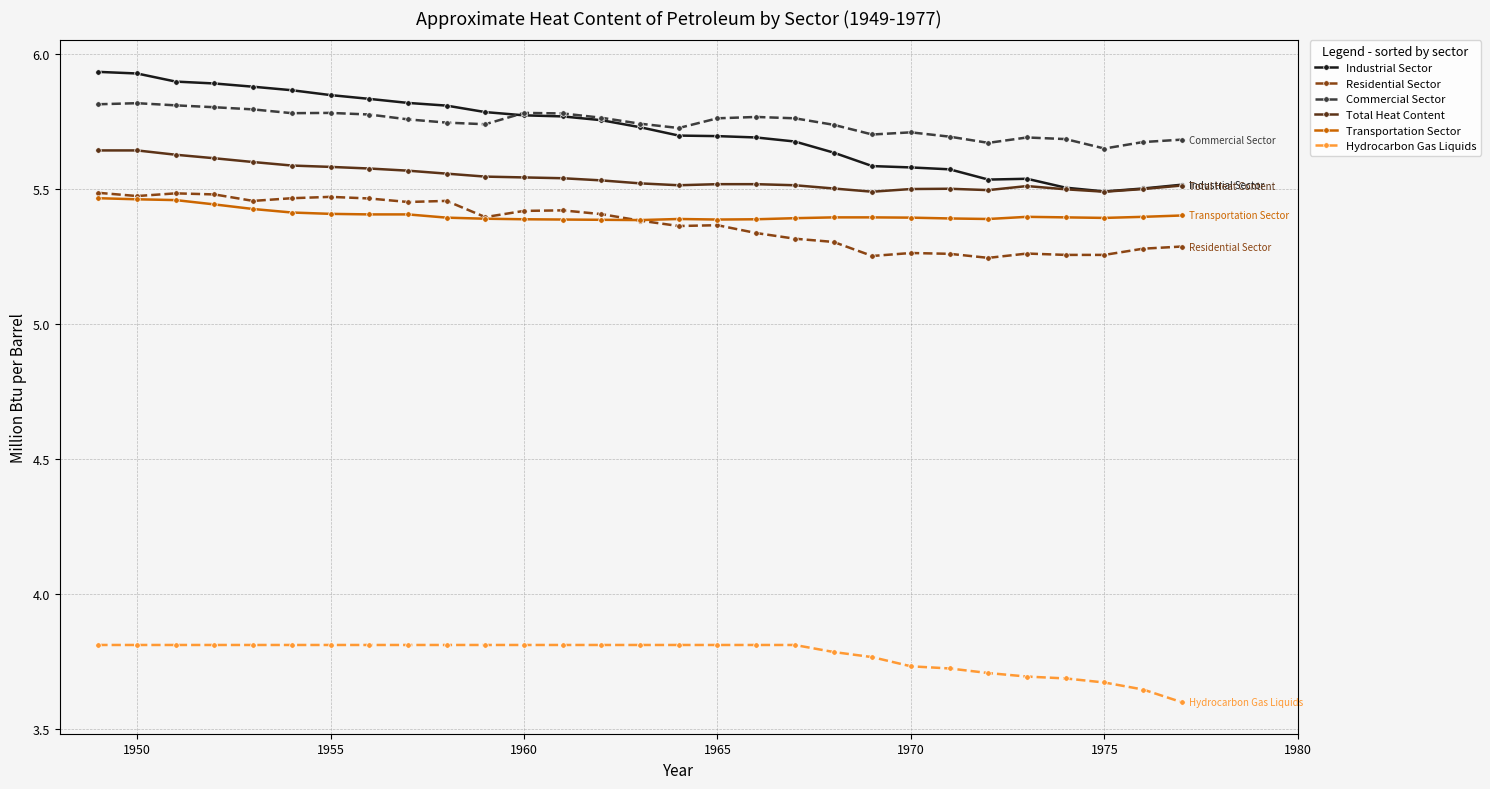

Count the Residential Sector values in the range 5 to 6.

29